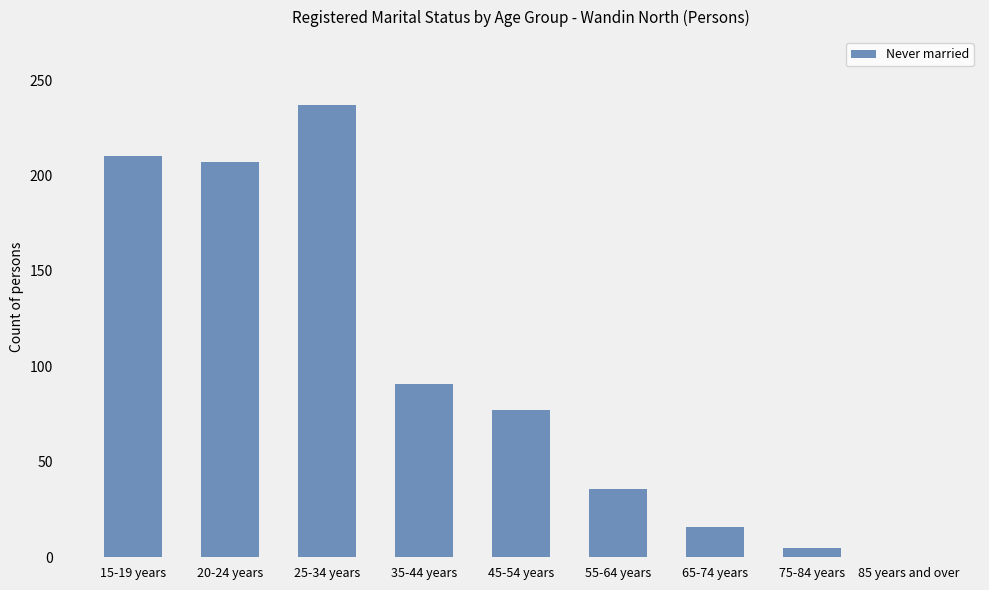

Reading left to right, what are all the values shown in this chart?

15-19 years=210	20-24 years=207	25-34 years=237	35-44 years=91	45-54 years=77	55-64 years=36	65-74 years=16	75-84 years=5	85 years and over=0